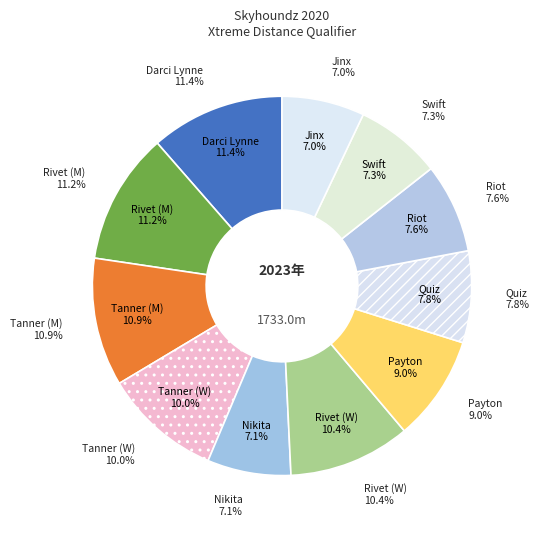

Which has a higher value, Rivet or Swift?

Rivet